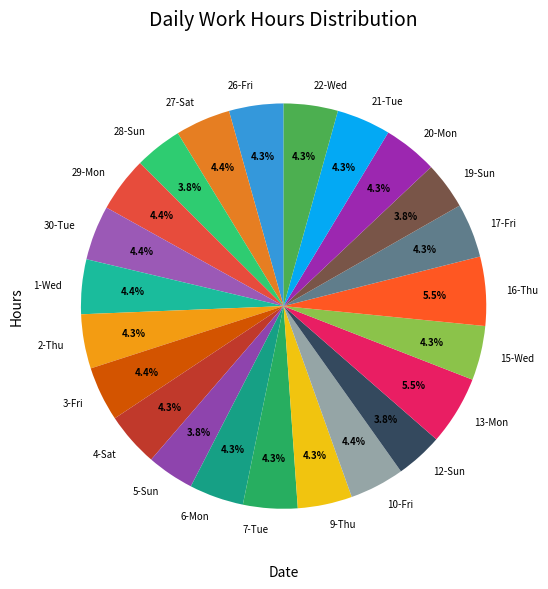

What percentage is the 12-Sun slice, to the nearest percent?

4%